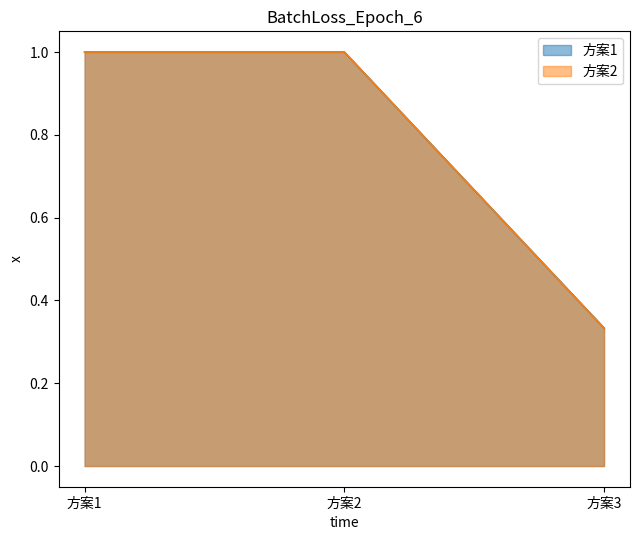

How many 方案1 values are between 0 and 1?

3